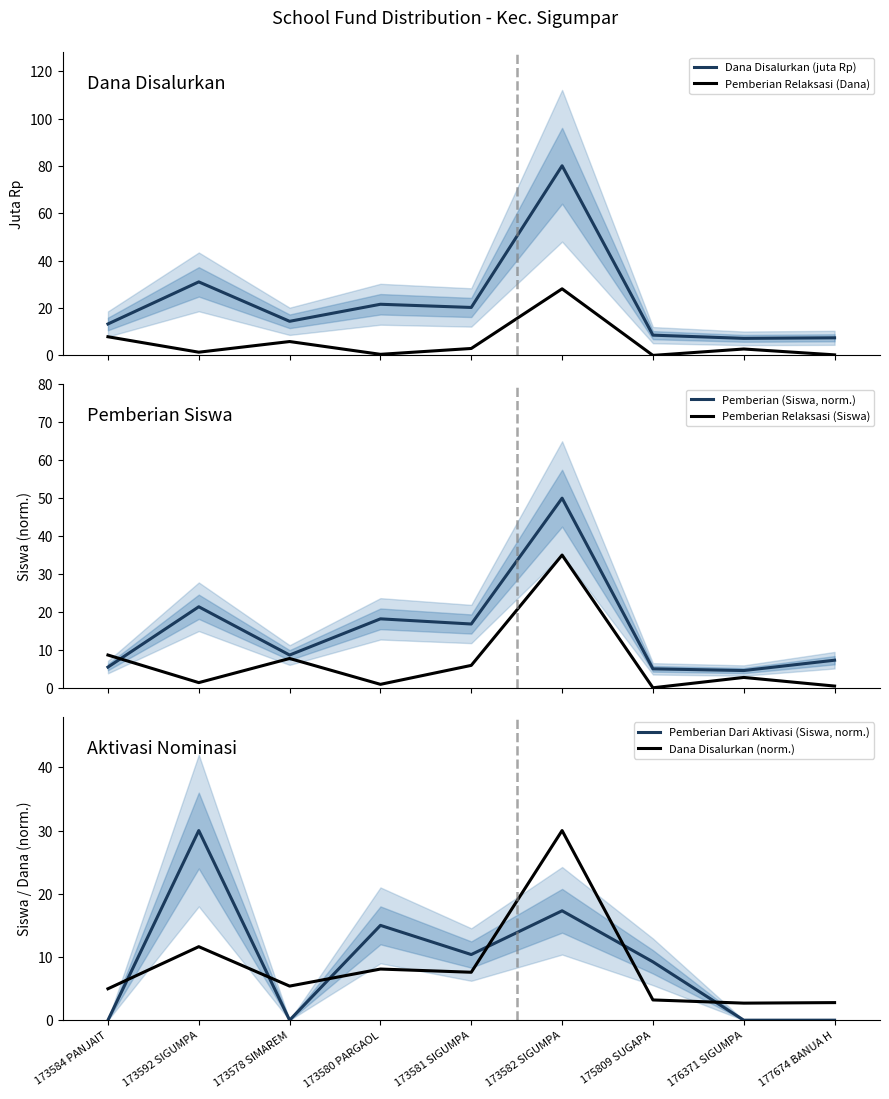

At which category is the sum across all series the highest?

173582 SIGUMPA